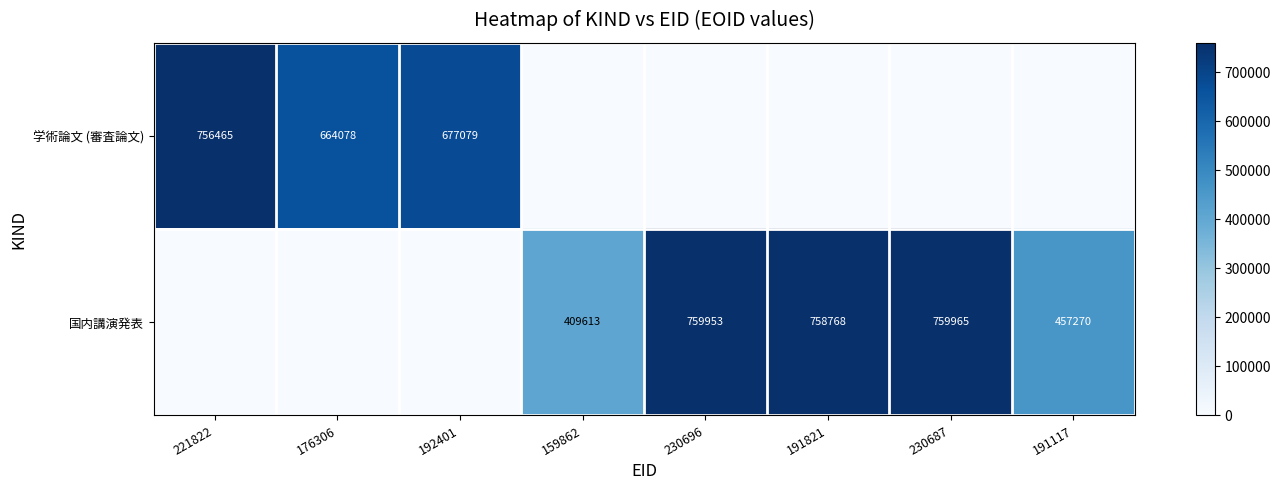

At which category is the sum across all series the highest?

230687